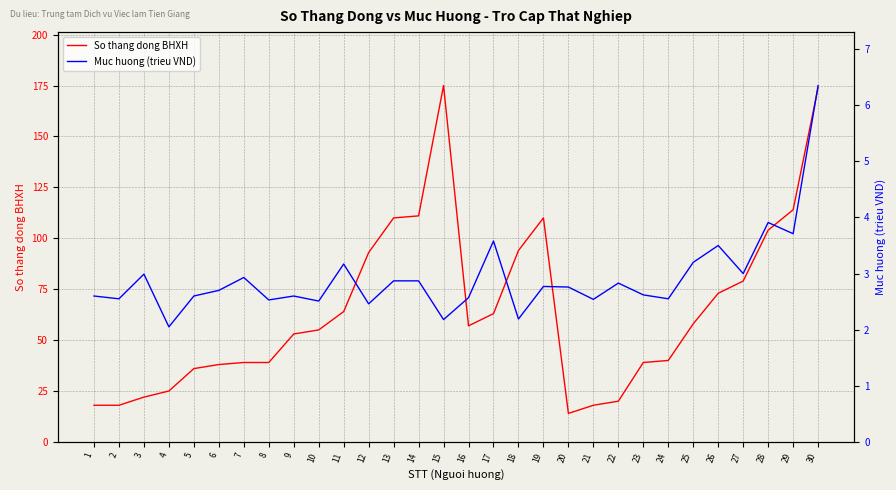

Count the number of data series in this chart.

2